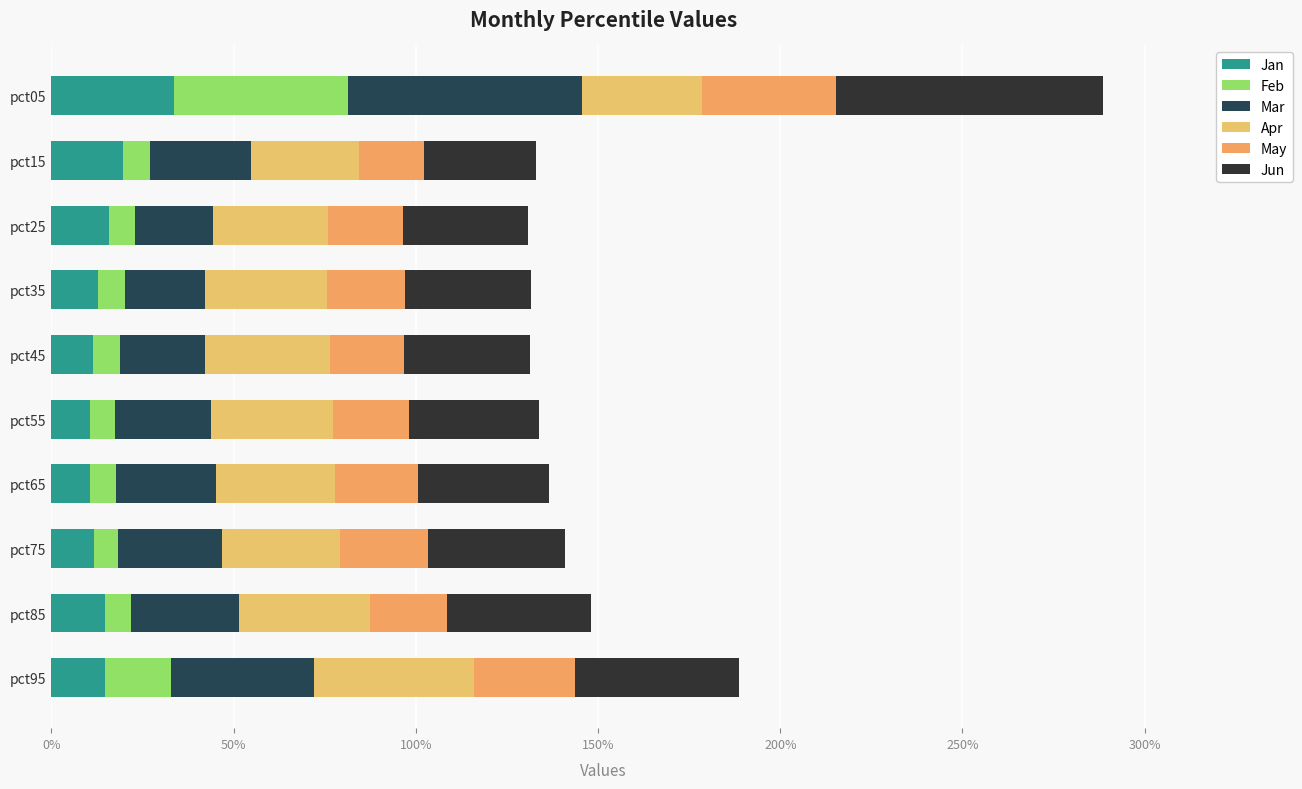

Are the bars horizontal?

Yes